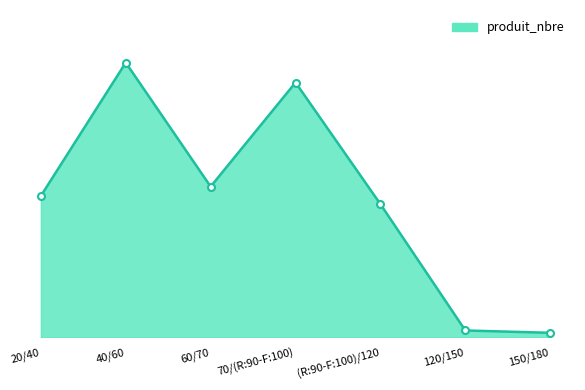

What is the ratio of the value at 60/70 to the value at (R:90-F:100)/120?

1.1